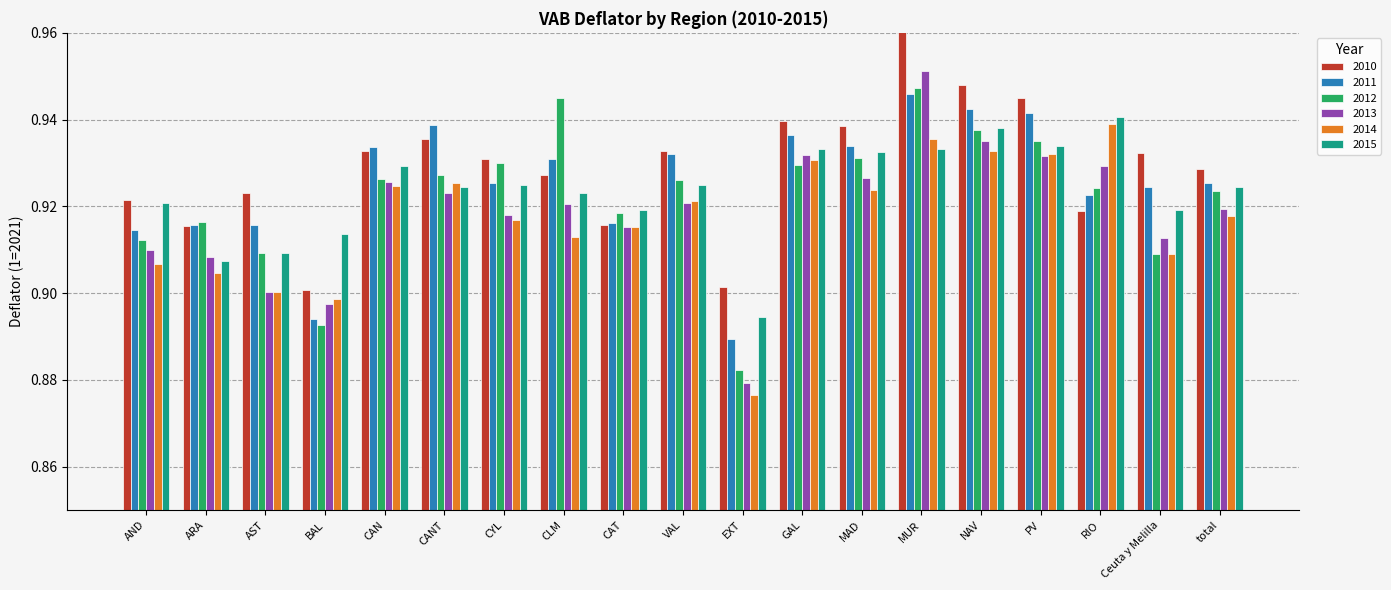

Where is 2015 nearest to the value 0?

EXT